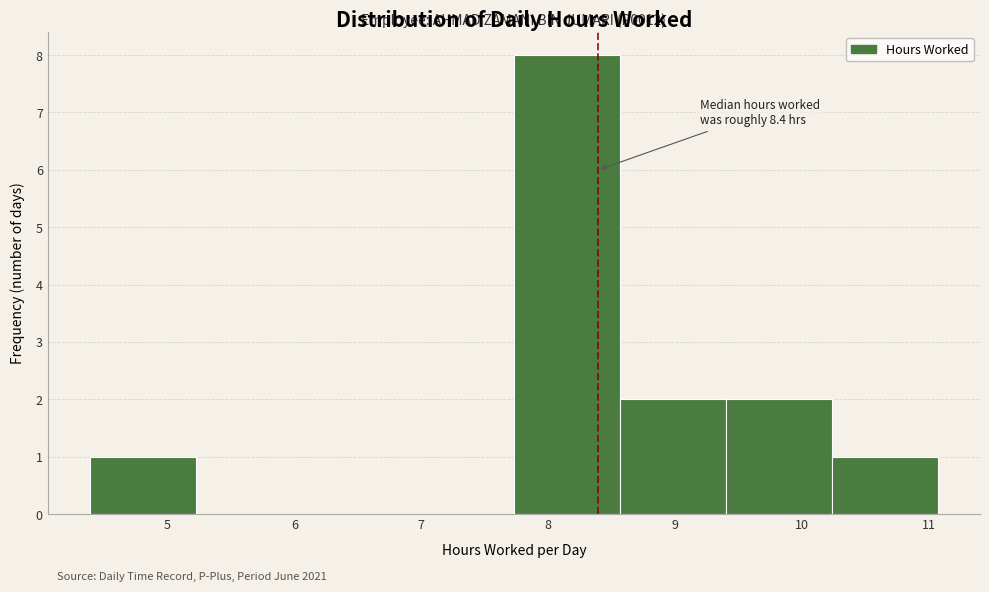

Which range on the x-axis has the tallest bar?

7.7 to 8.6